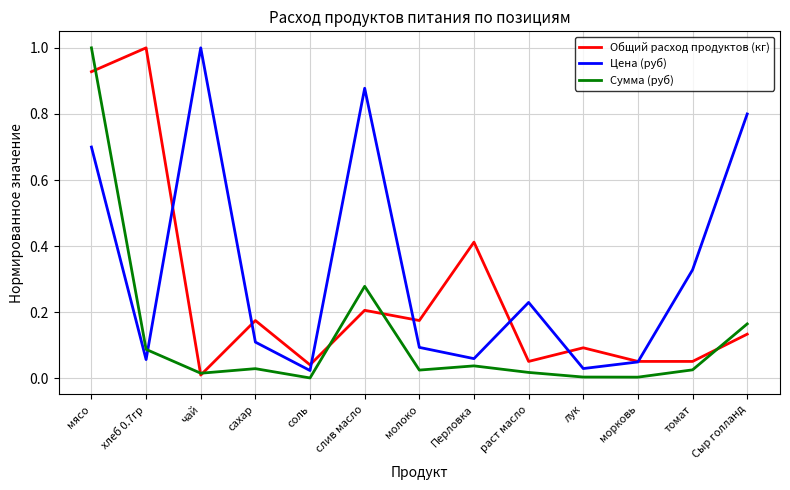

Is it true that Общий расход продуктов (кг) equals 0.1 at лук?

True